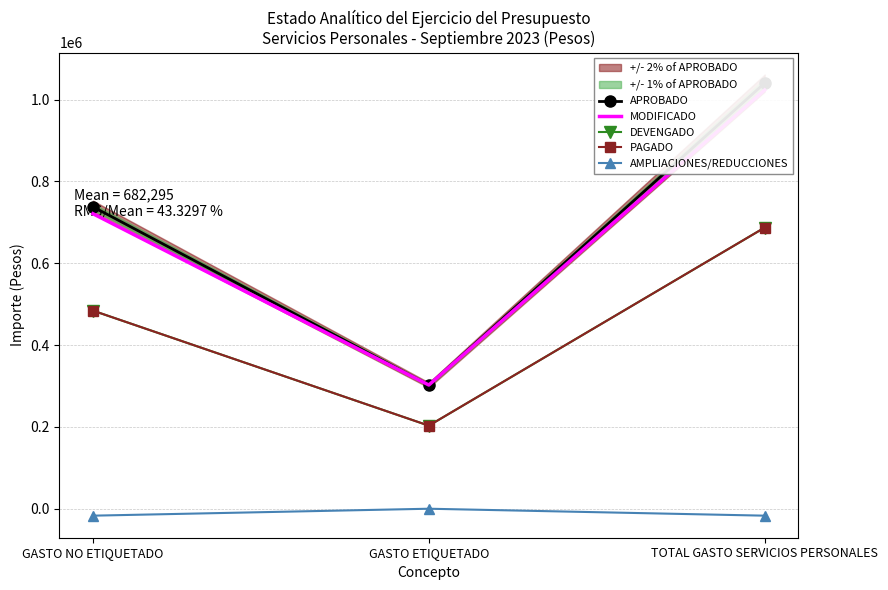

Is the value of MODIFICADO at GASTO NO ETIQUETADO greater than the value of DEVENGADO at TOTAL GASTO SERVICIOS PERSONALES?

Yes